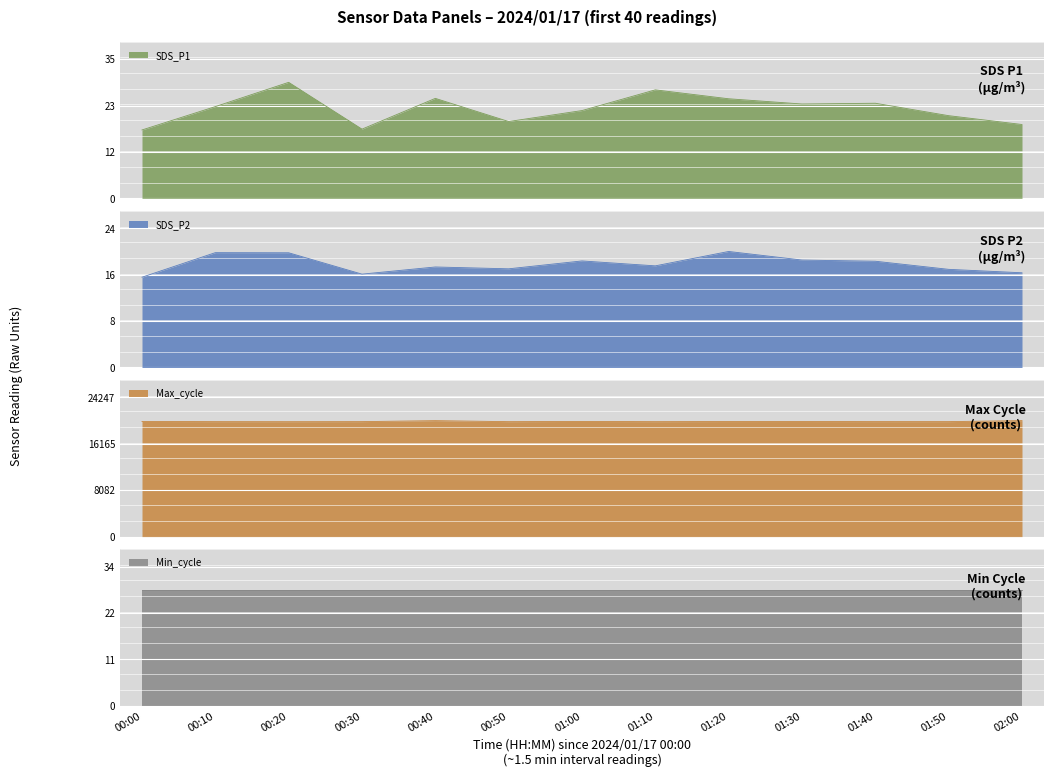

True or false: SDS_P1 and SDS_P2 intersect in this chart.

False